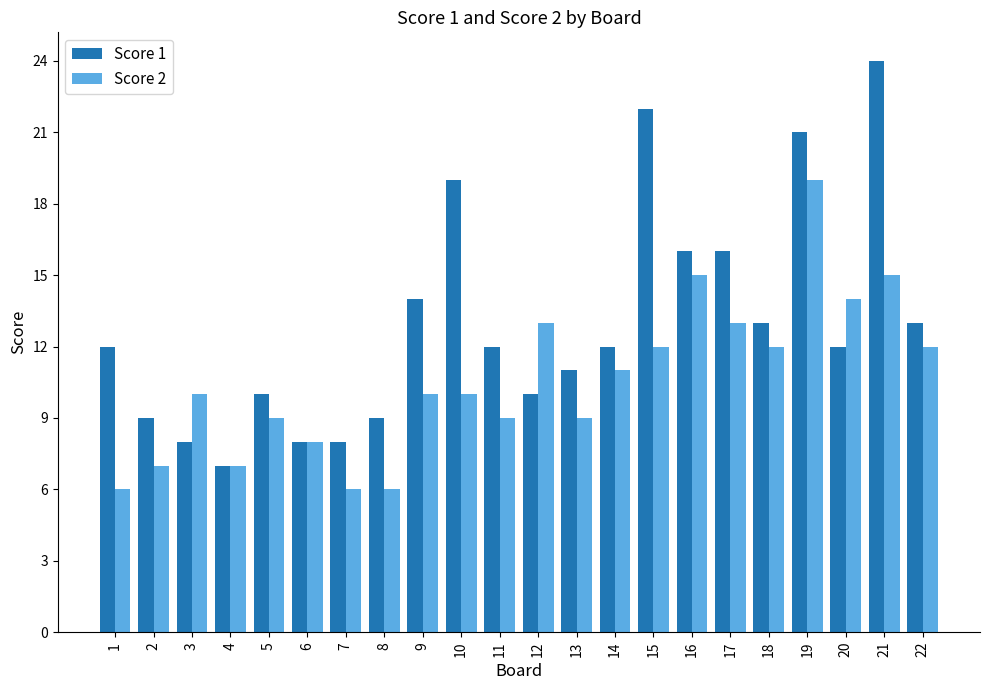

True or false: Score 2 has a value of 10 at 10.

True